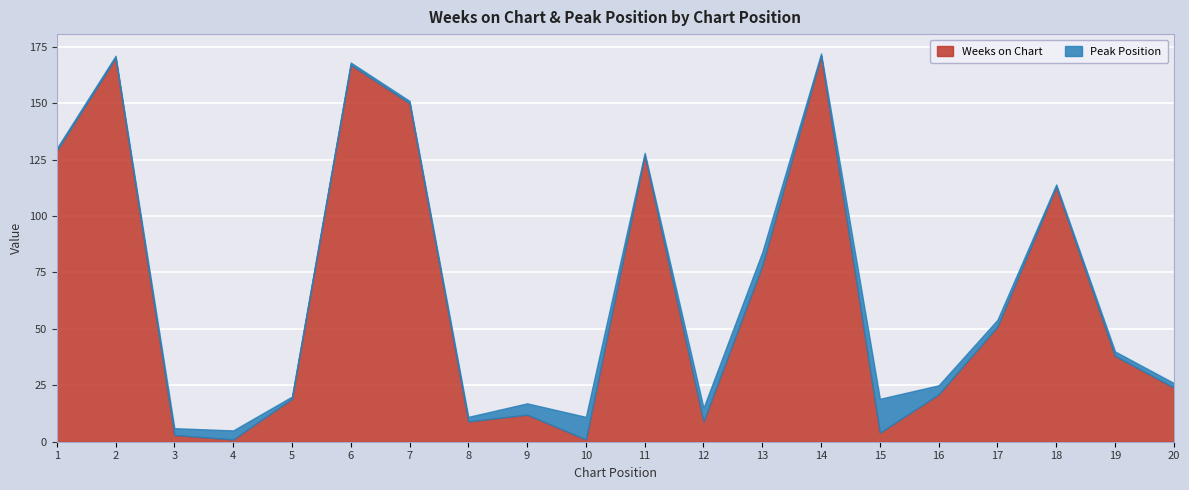

What value does the Peak Position series have at 9, to the nearest 5?

5